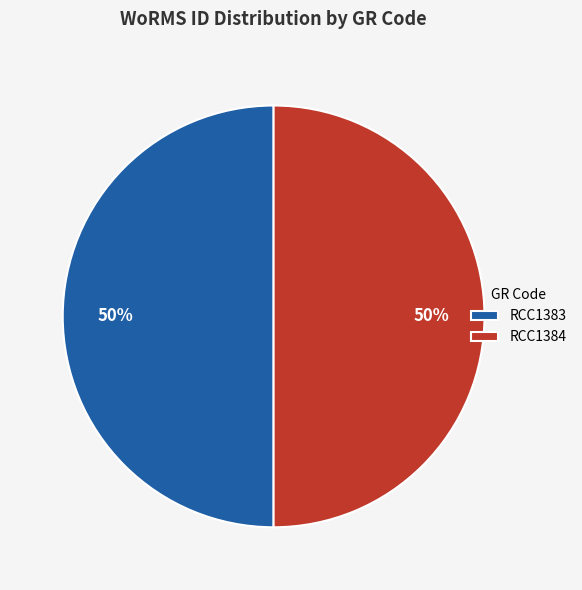

To the nearest percent, what portion does RCC1384 represent?

50%